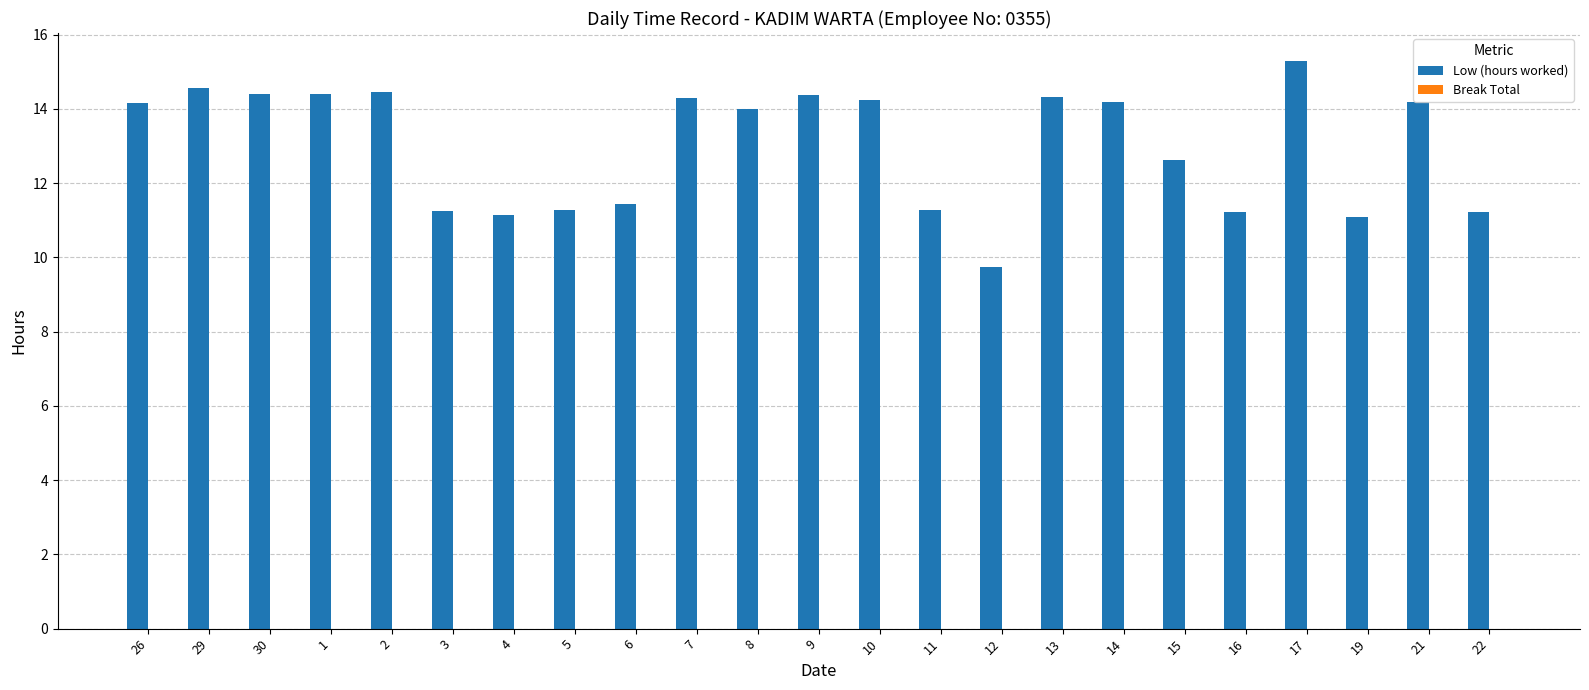

What position from the right is 8?

13